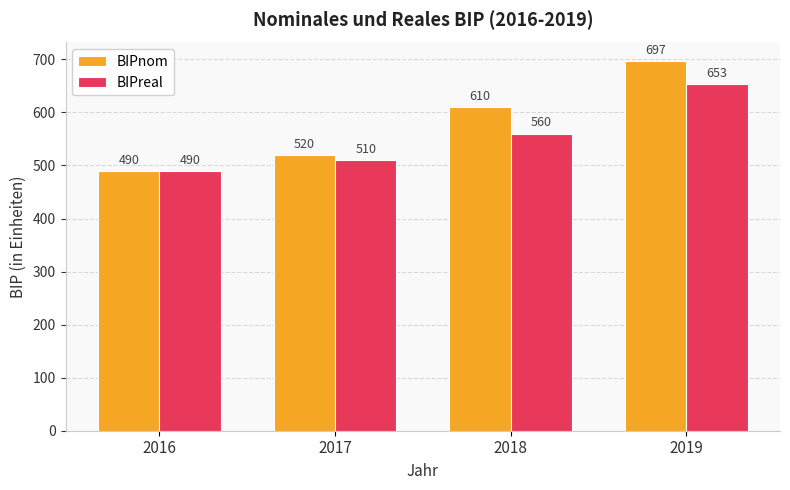

What is the total value across all series at 2017?

1030